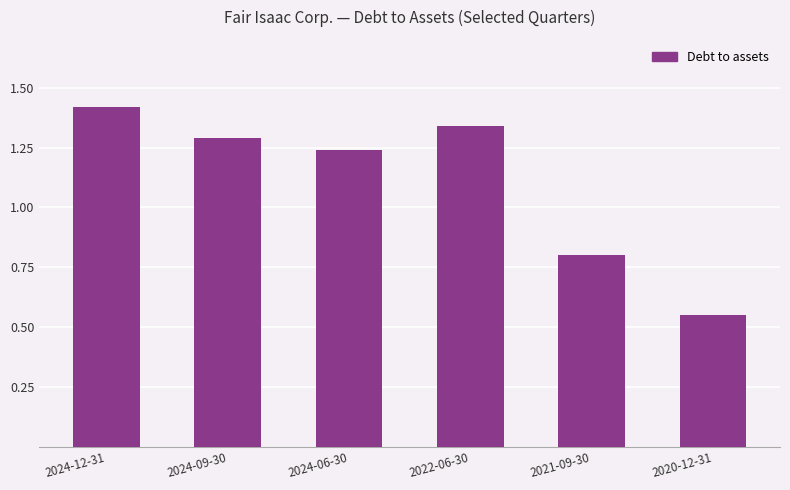

What is the label of the 3rd bar from the left?

2024-06-30